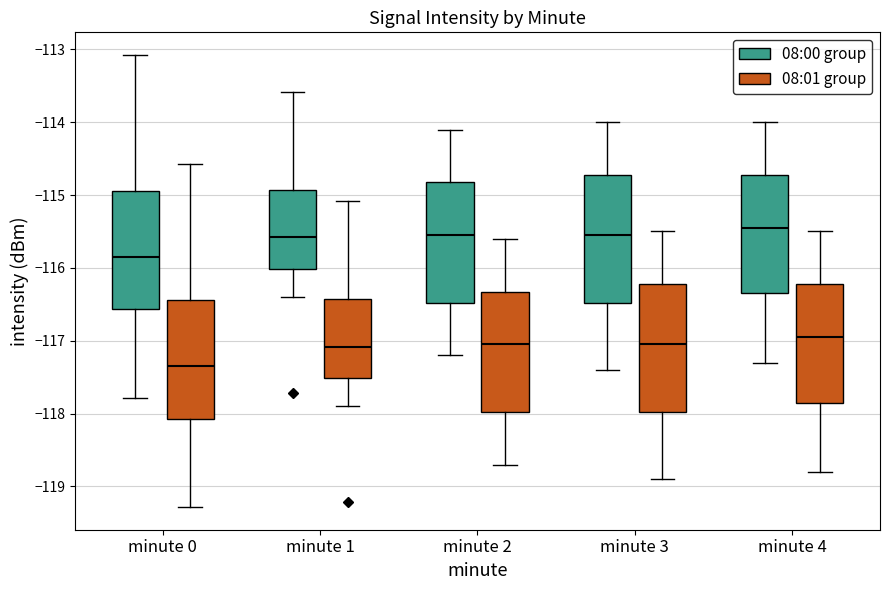

Where is the lower edge of the box for minute 2 (08:01 group) on the y-axis? The values are not printed on the chart, so give them approximately, as read against the axis.

-118.0